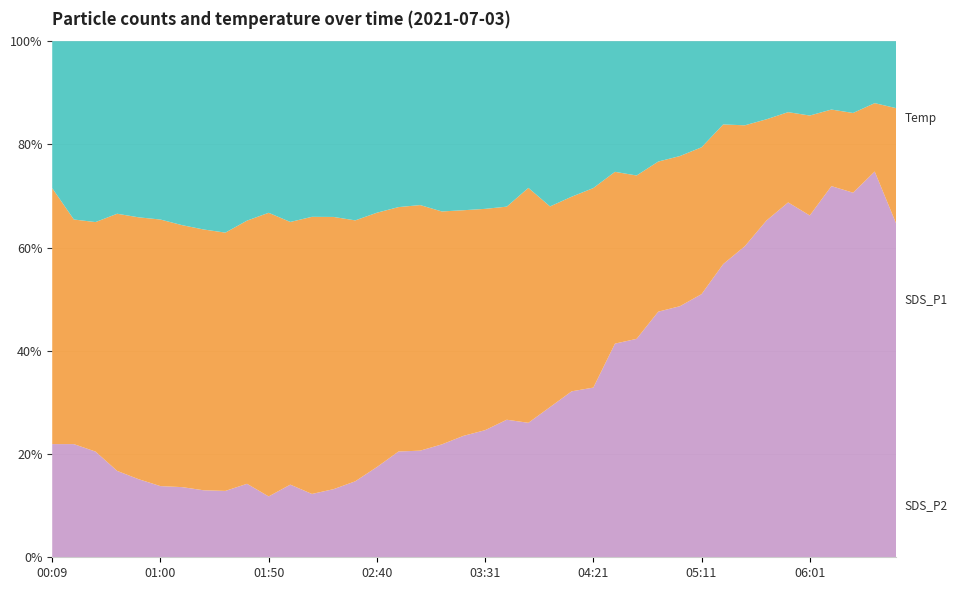

Reading left to right, what are all the values shown in this chart?

SDS_P2: 17.4	20.8	22.2	25.8	28.9	32.1	33.3	35.4	36.6	31.5	36.4	32.1	36.0	33.8	31.1	25.5	21.3	21.5	21.3	19.6	18.6	17.1	15.6	15.7	13.4	12.6	9.1	9.1	7.4	7.0	6.2	4.4	4.3	3.8	3.4	3.7	3.5	3.8	3.1	3.8
SDS_P1: 30.3	26.2	28.2	38.4	43.0	48.0	47.4	49.0	49.4	46.2	60.1	46.6	56.9	52.4	45.3	37.8	31.4	32.2	29.1	26.2	24.6	22.0	25.0	19.1	16.8	17.1	11.9	11.1	9.2	9.2	8.7	7.4	6.2	4.9	4.3	5.0	3.9	4.2	3.4	6.6
Temp: 13.4	13.2	13.0	12.9	12.8	12.8	12.7	12.6	12.7	12.9	12.9	12.9	13.0	13.1	13.2	13.4	13.6	14.0	14.1	14.1	14.1	14.2	14.3	14.3	14.3	14.5	14.8	14.8	15.1	15.3	15.5	15.6	15.9	16.3	17.1	17.1	19.0	19.3	19.3	18.9